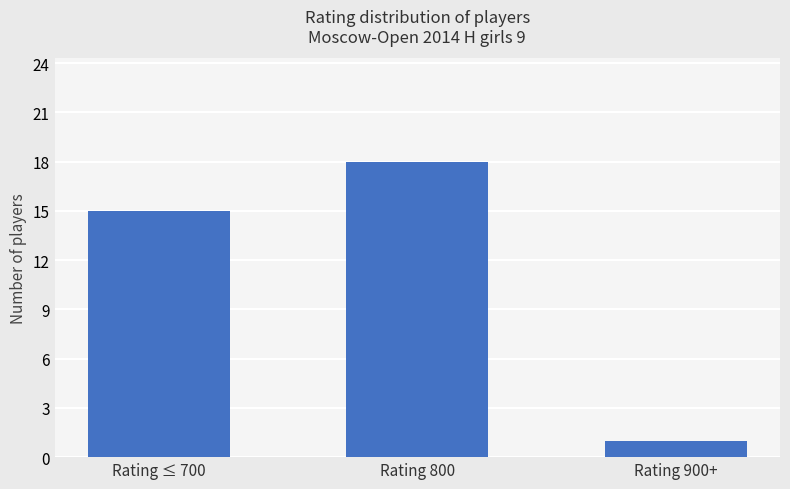

Reading right to left, transcribe all the data shown in this chart.

1	18	15